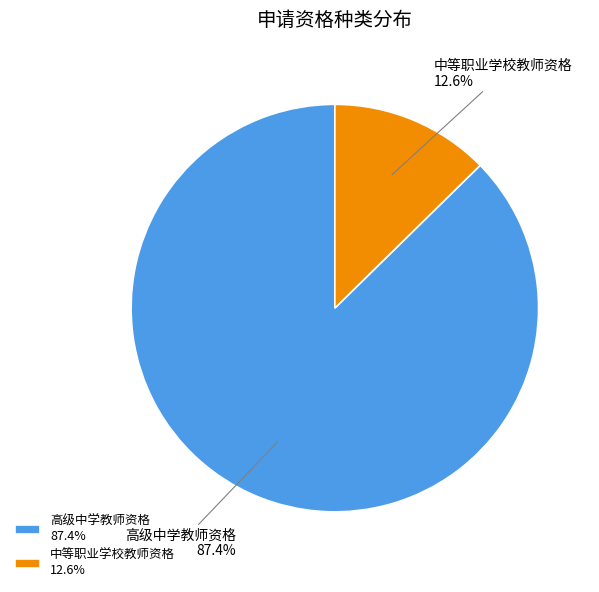

To the nearest percent, what is the combined percentage of 高级中学教师资格 and 中等职业学校教师资格?

100%